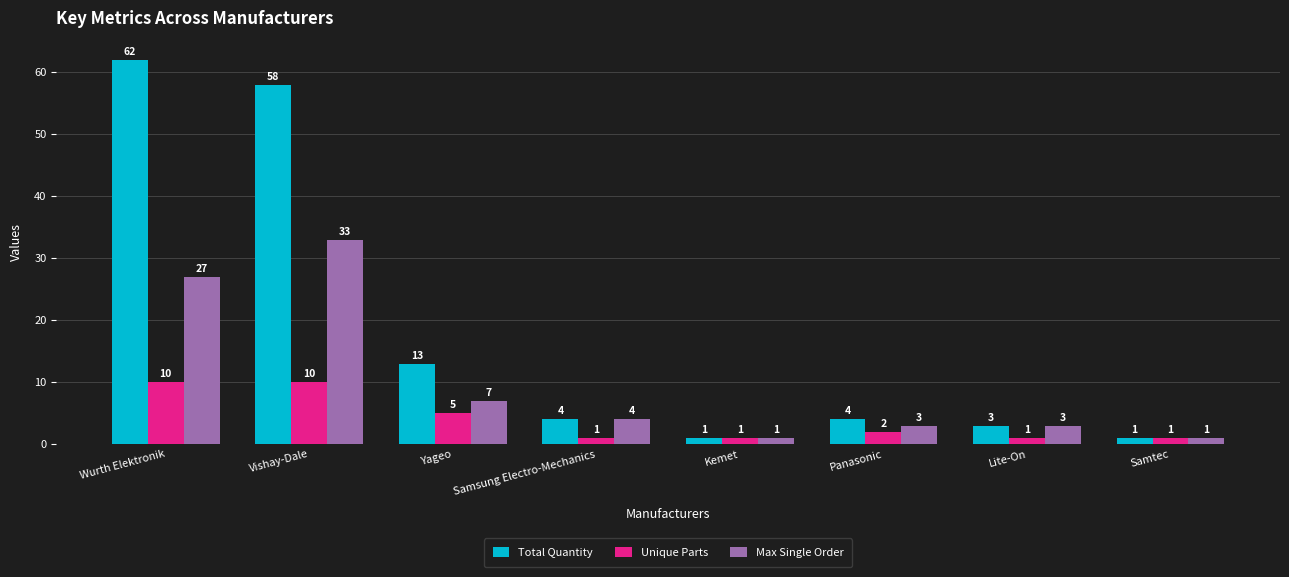

What is the total value across all series at Yageo?

25